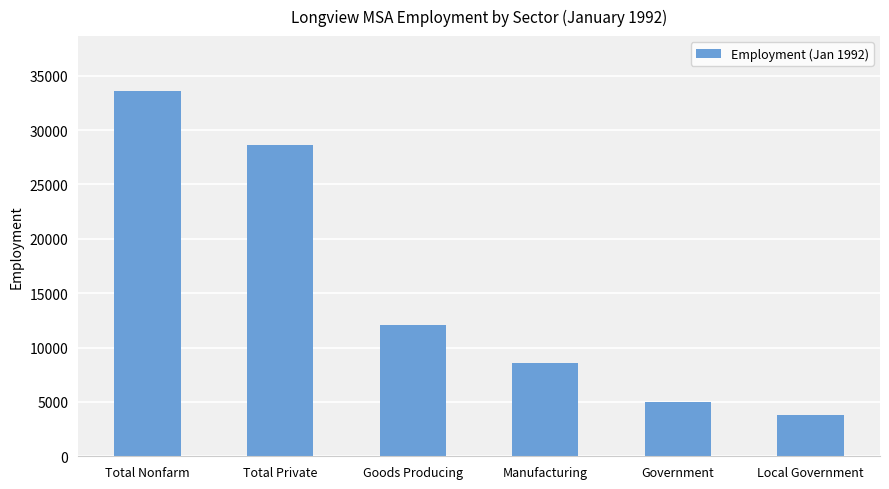

Reading left to right, transcribe all the data shown in this chart.

Total Nonfarm=33600	Total Private=28600	Goods Producing=12100	Manufacturing=8600	Government=5000	Local Government=3800